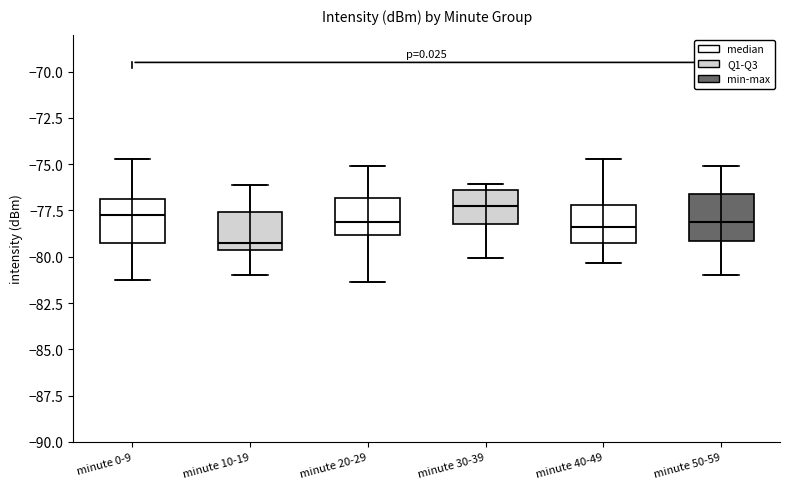

Reading left to right, transcribe this box plot: for each box, give where its median line is, the range the box spans, and where its two whiskers end, as read against the y-axis. The values are not printed on the chart, so give them approximately, as read against the axis.

minute 0-9: median -77.5, box -79.5 to -77.0, whiskers -81.5 to -74.5
minute 10-19: median -79.0, box -79.5 to -77.5, whiskers -81.0 to -76.0
minute 20-29: median -78.0, box -79.0 to -77.0, whiskers -81.5 to -75.0
minute 30-39: median -77.5, box -78.0 to -76.5, whiskers -80.0 to -76.0
minute 40-49: median -78.5, box -79.0 to -77.0, whiskers -80.5 to -74.5
minute 50-59: median -78.0, box -79.0 to -76.5, whiskers -81.0 to -75.0